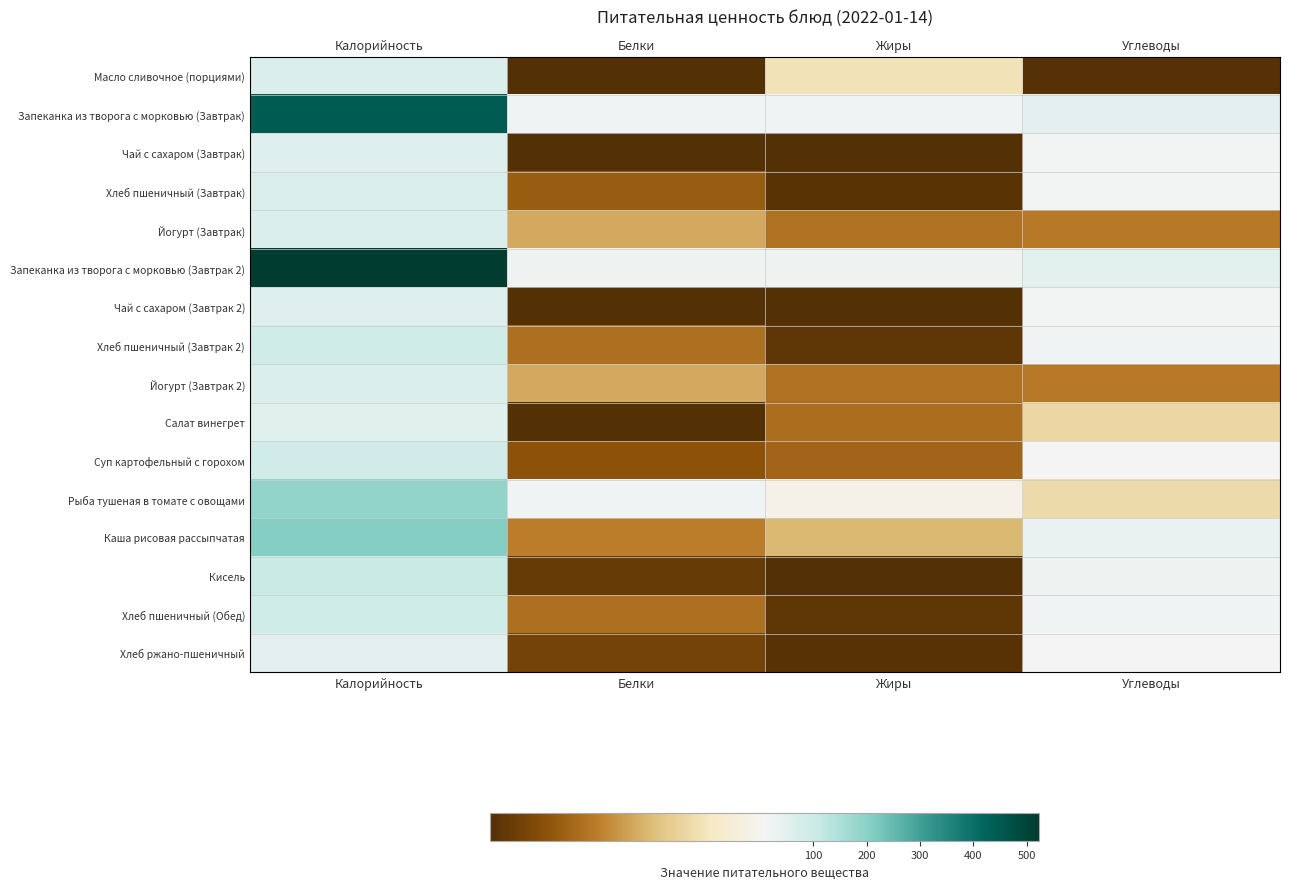

Which series has the largest total across all categories?

Запеканка из творога с морковью (Завтрак 2)